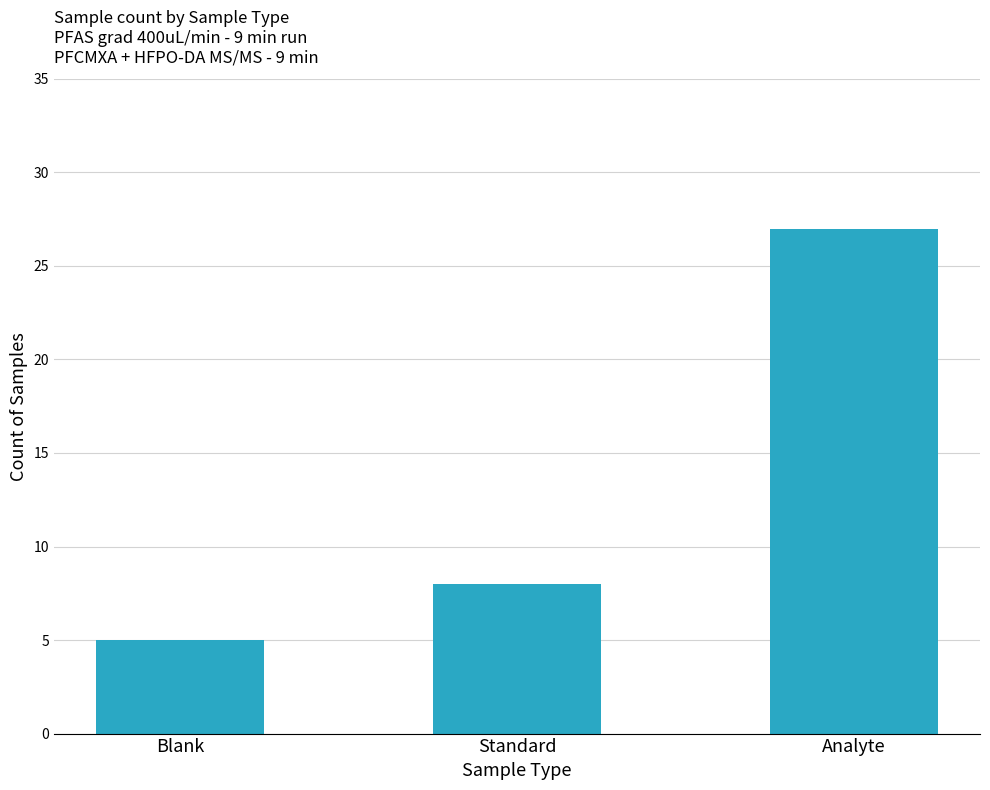

Rank the categories by value from lowest to highest.

Blank, Standard, Analyte